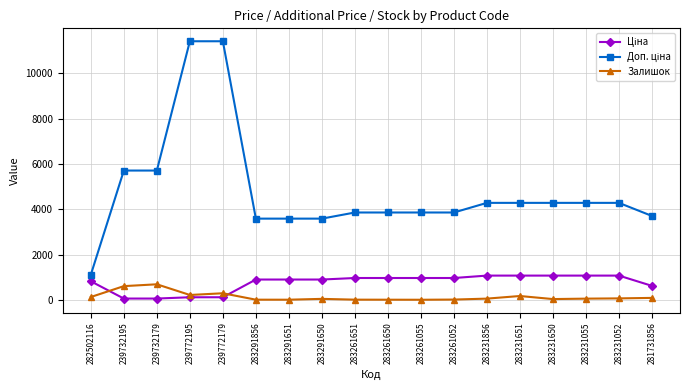

True or false: Залишок has a value of 6.0 at 283291651.

True